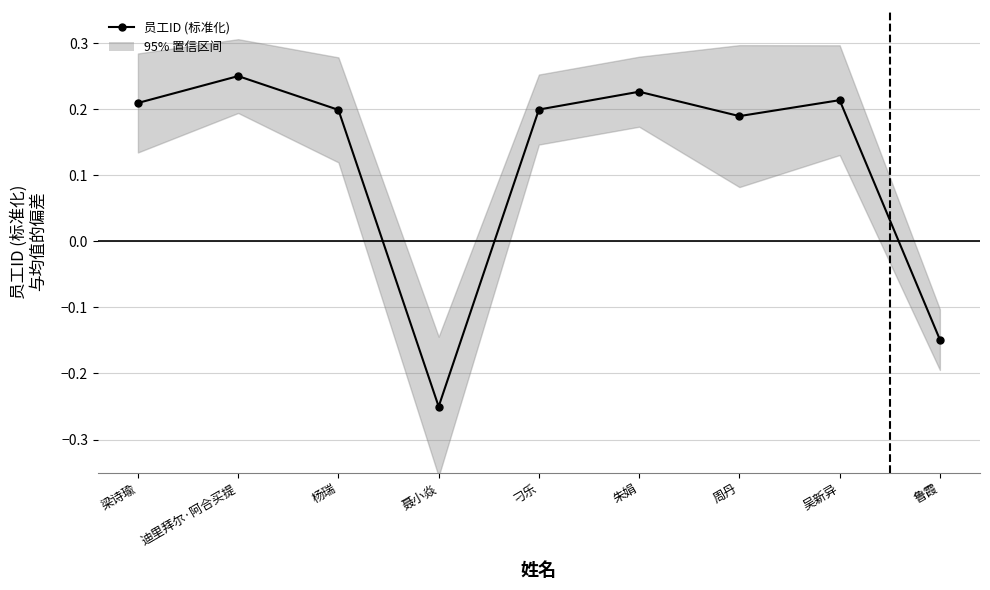

What is the difference between the second highest and minimum values?

0.5